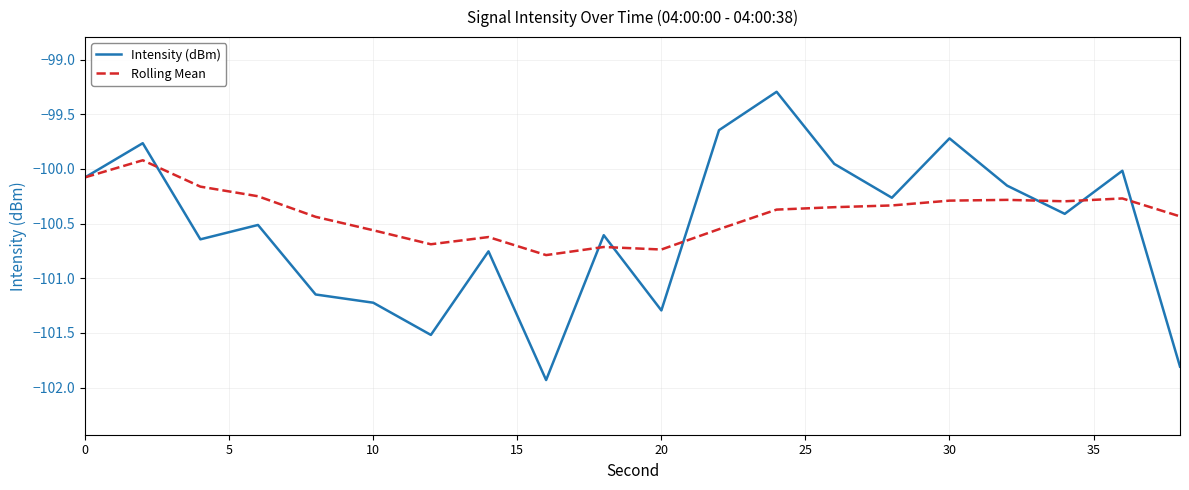

Rank the series by their maximum value, from highest to lowest.

Intensity (dBm), Rolling Mean